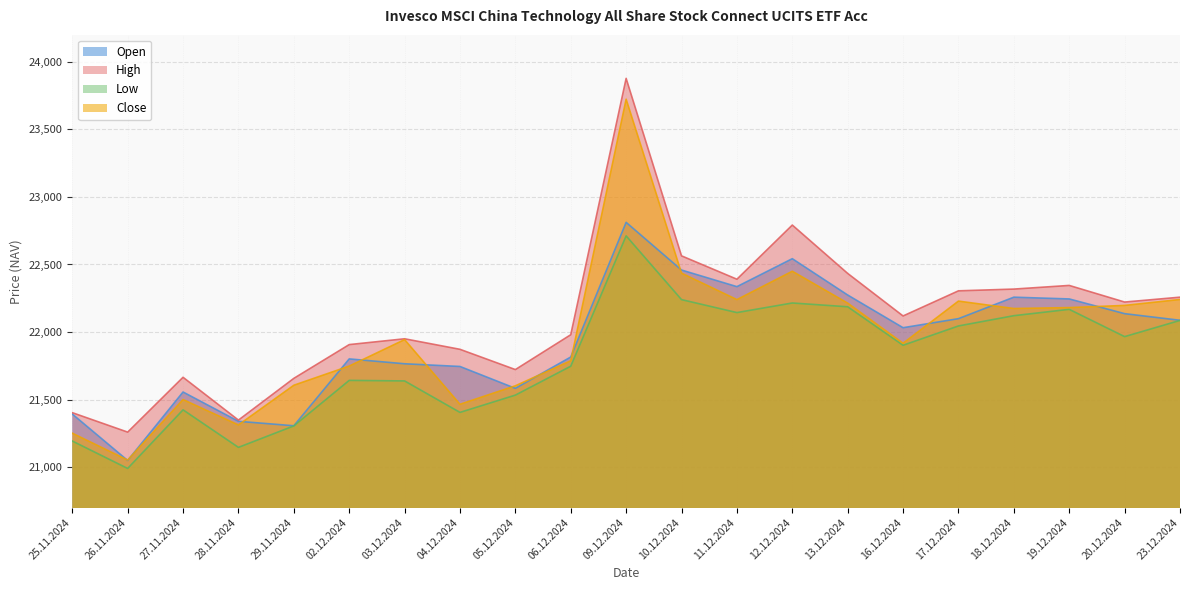

What are all the series names shown in the legend?

Open, High, Low, Close